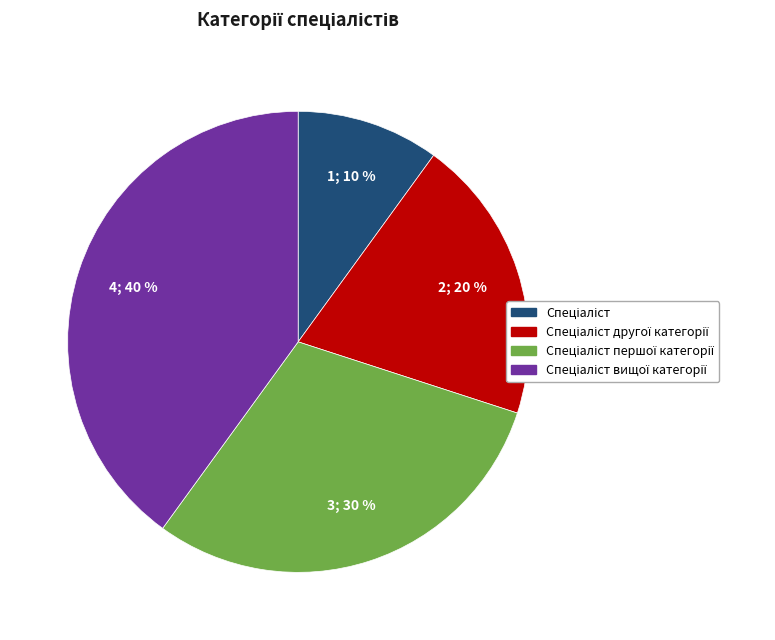

Count the number of slices in the pie.

4